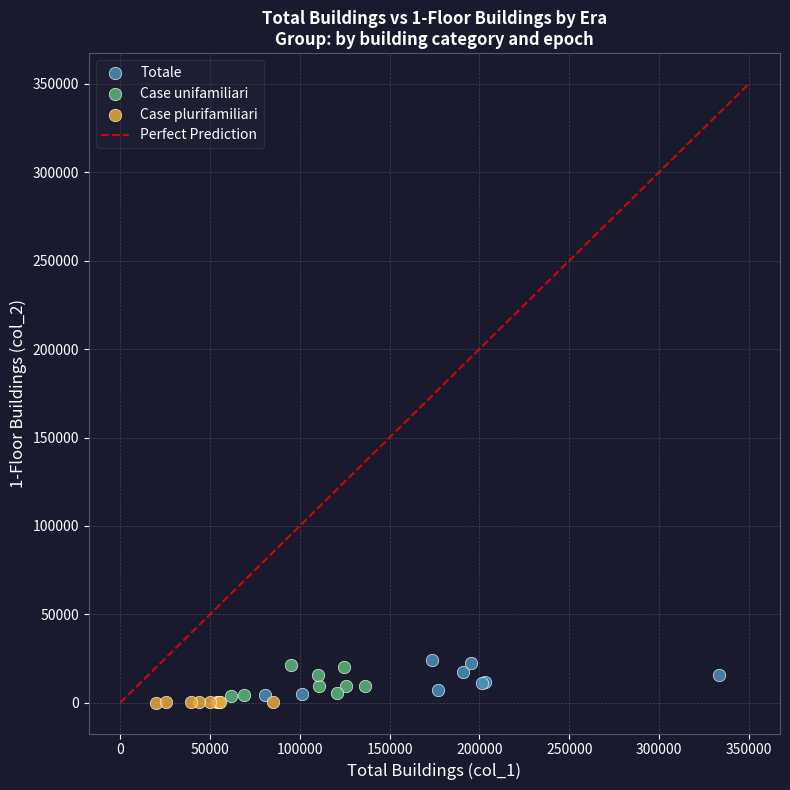

Which series has the widest spread of Y values?

Totale